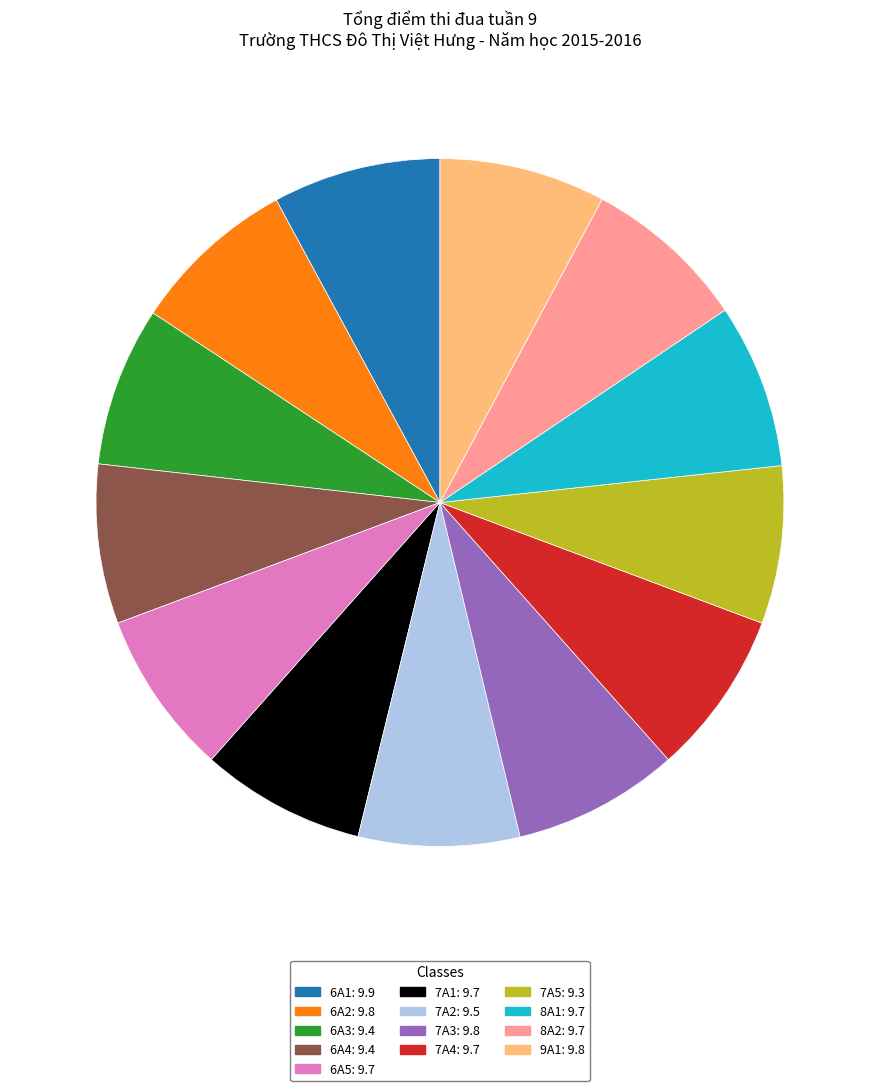

Do 7A4: 9.7 and 6A2: 9.8 together represent more than half of the pie?

No